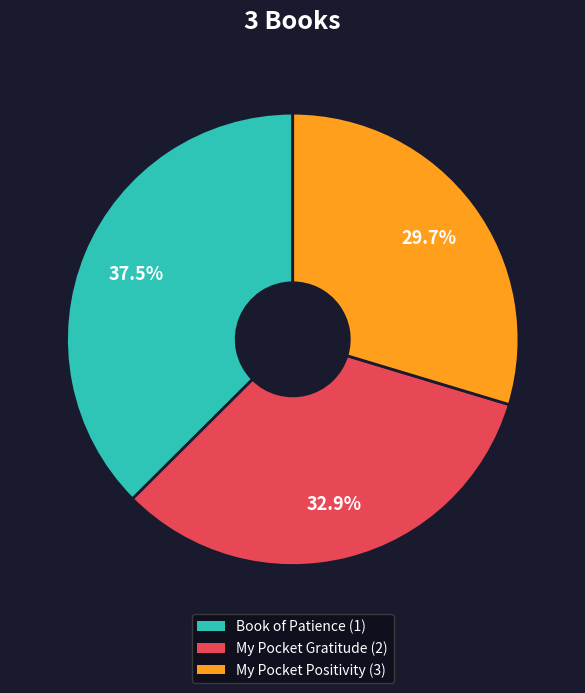

How many slices are in this pie chart?

3